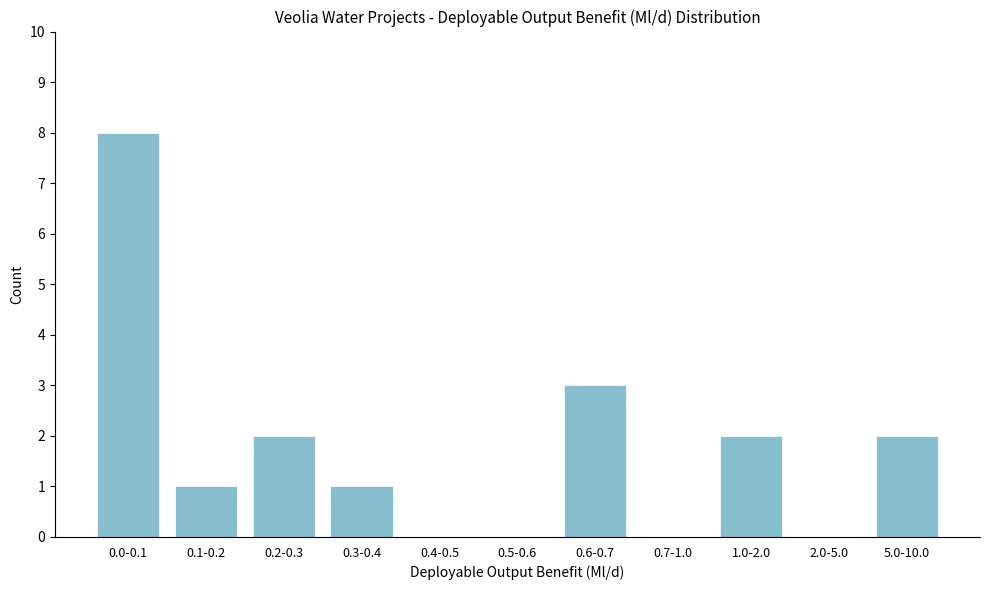

Reading left to right, extract all data points from this chart.

0.0-0.1=8	0.1-0.2=1	0.2-0.3=2	0.3-0.4=1	0.4-0.5=0	0.5-0.6=0	0.6-0.7=3	0.7-1.0=0	1.0-2.0=2	2.0-5.0=0	5.0-10.0=2